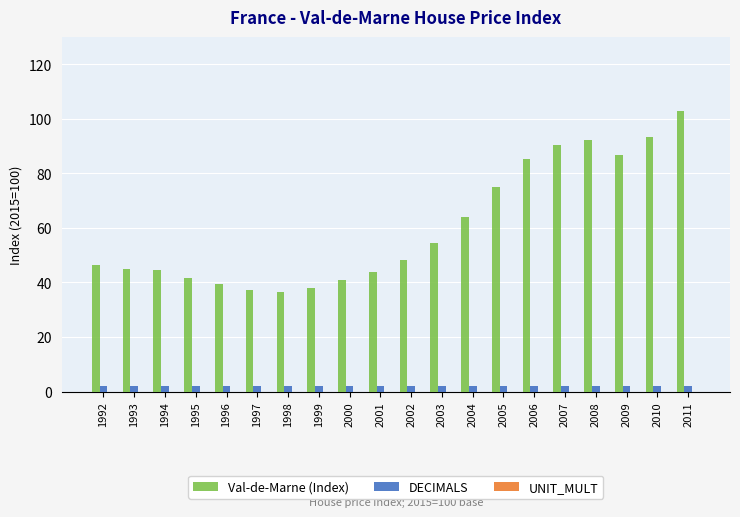

What is the sum of all DECIMALS values?

40.0